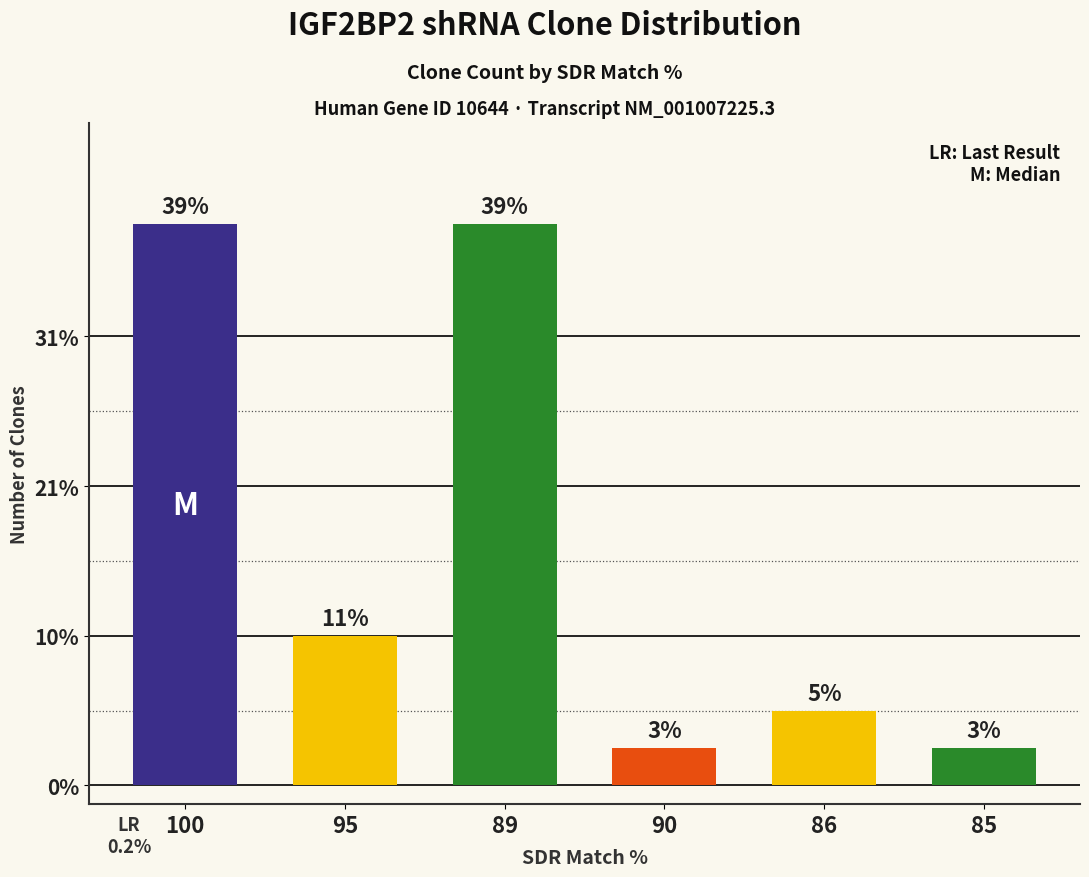

Does the chart contain any negative values?

No